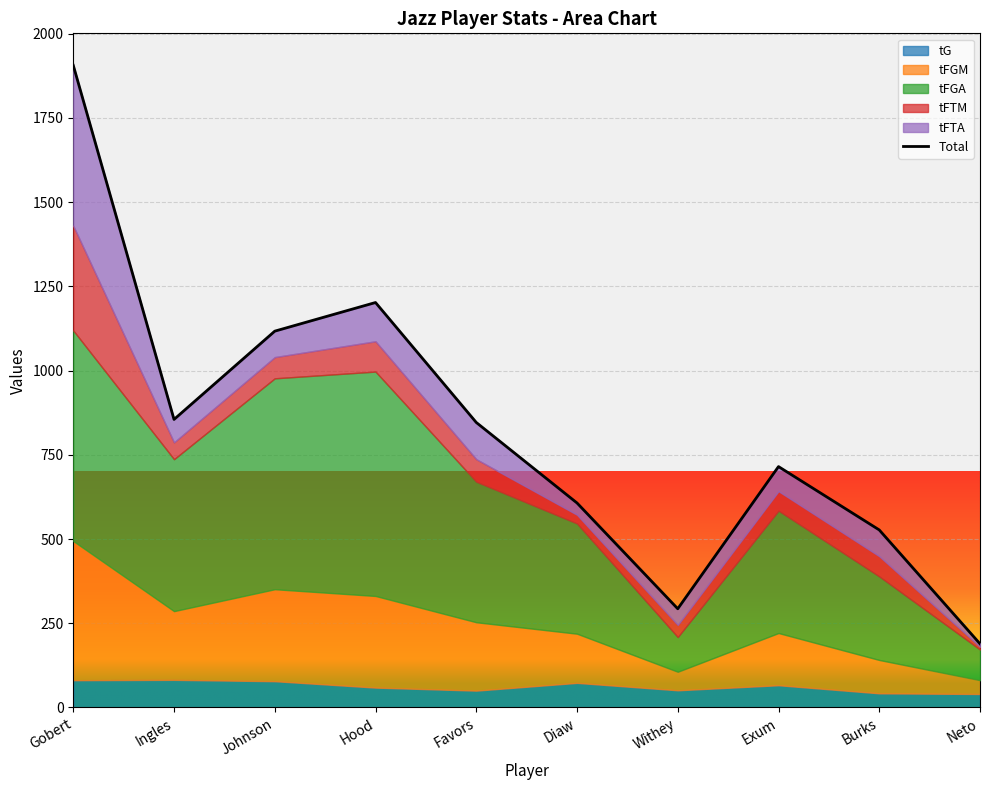

What is the average value?

826